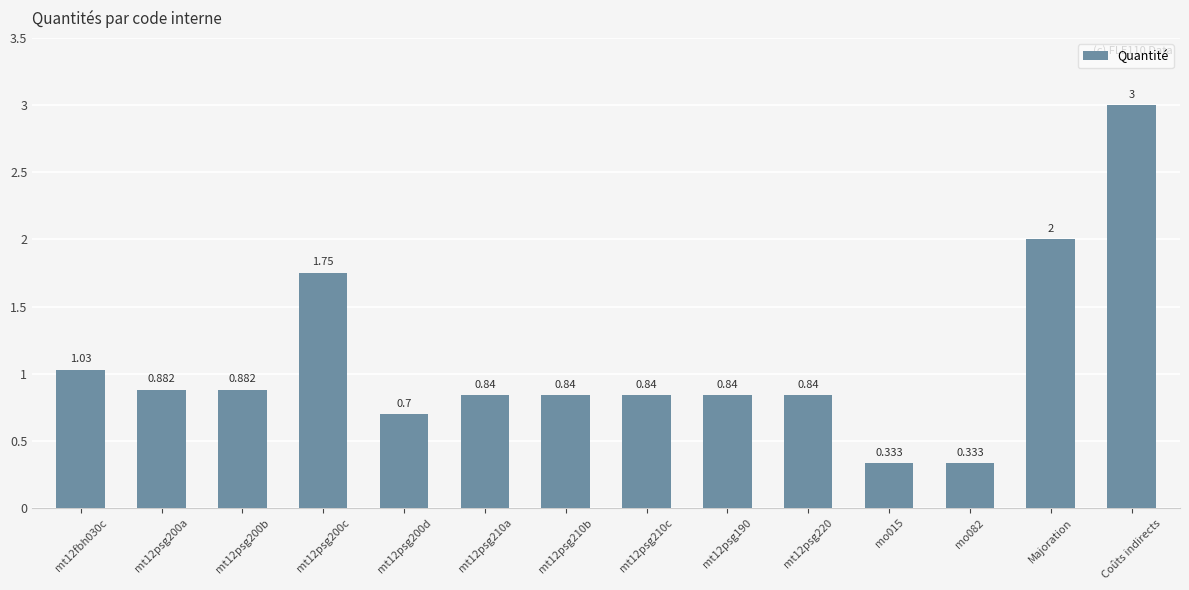

The chart shows a value of 0.8 at Coûts indirects. True or false?

False